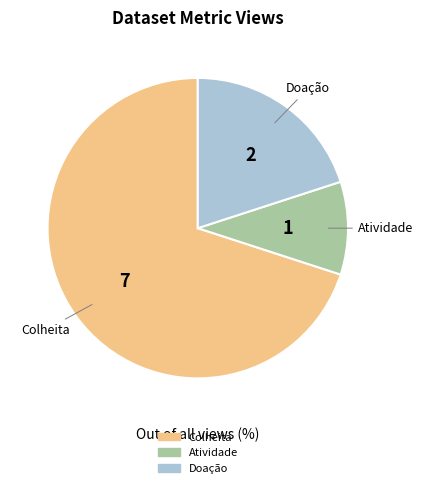

Rank the categories by value from highest to lowest.

Colheita, Doação, Atividade